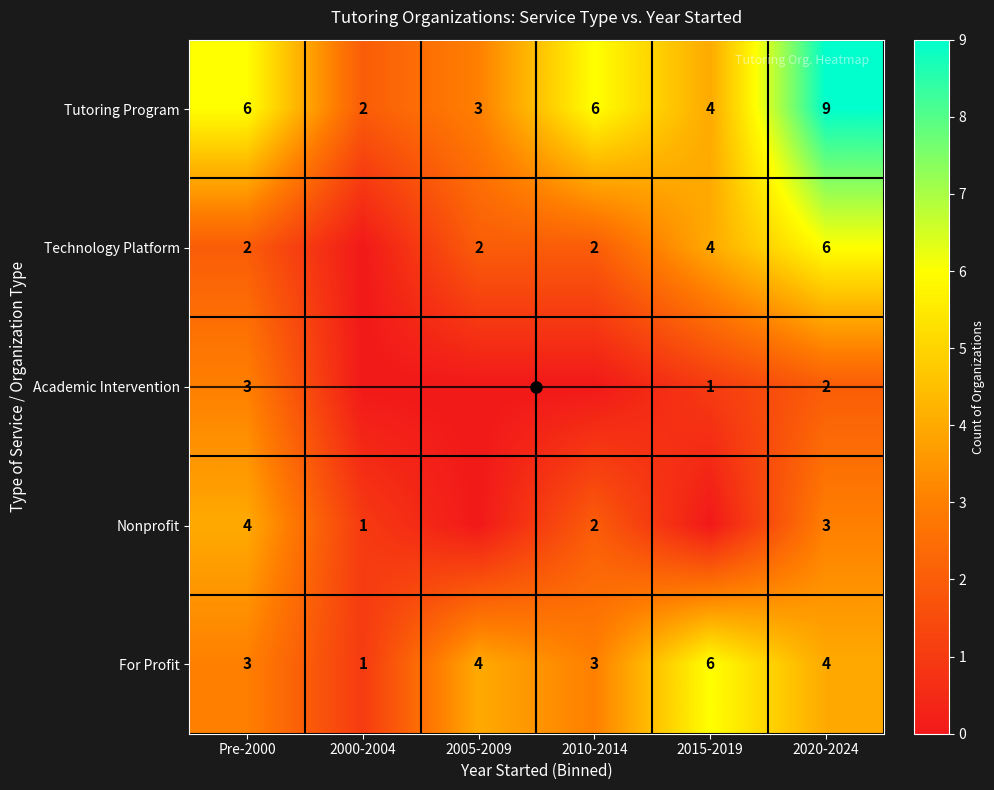

Is the value of Technology Platform at 2010-2014 greater than the value of Academic Intervention at 2015-2019?

Yes